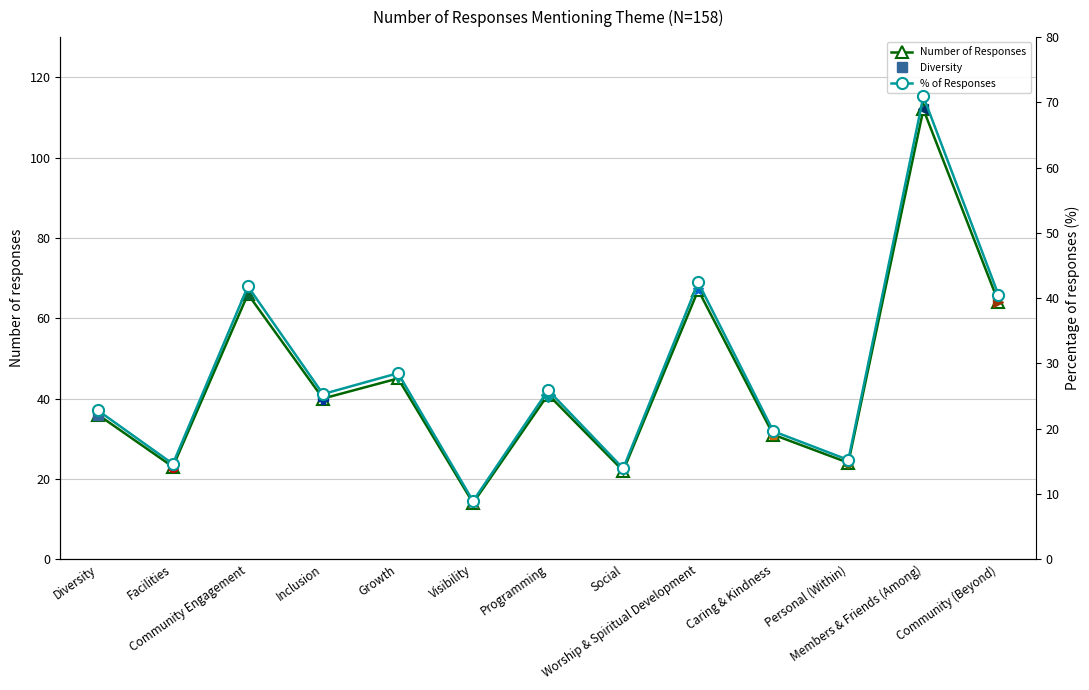

Reading right to left, list all the values displayed in this chart.

Number of Responses: 64.0	112.0	24.0	31.0	67.0	22.0	41.0	14.0	45.0	40.0	66.0	23.0	36.0
% of Responses: 40.5	70.9	15.2	19.6	42.4	13.9	25.9	8.9	28.5	25.3	41.8	14.6	22.8